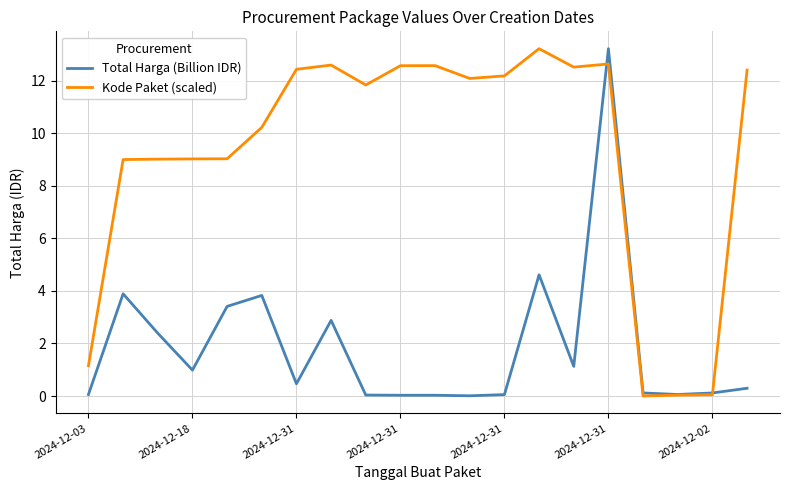

What is the greatest value displayed?

13.2